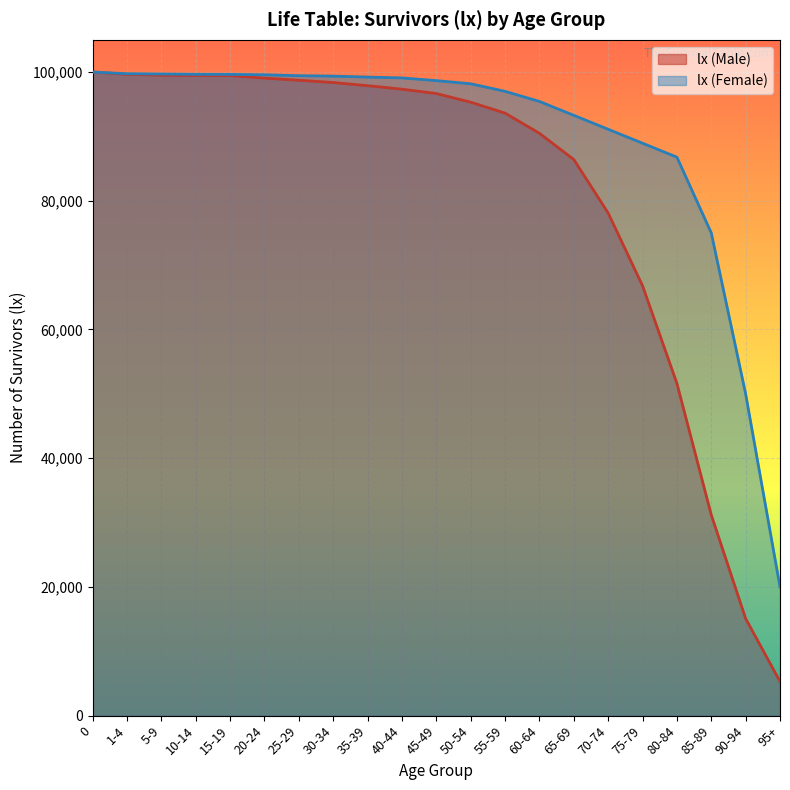

Reading right to left, extract all data points from this chart.

95+=5301	90-94=15082	85-89=31190	80-84=51621	75-79=66787	70-74=78093	65-69=86403	60-64=90478	55-59=93612	50-54=95313	45-49=96661	40-44=97333	35-39=97879	30-34=98367	25-29=98719	20-24=99056	15-19=99442	10-14=99470	5-9=99505	1-4=99634	0=100000